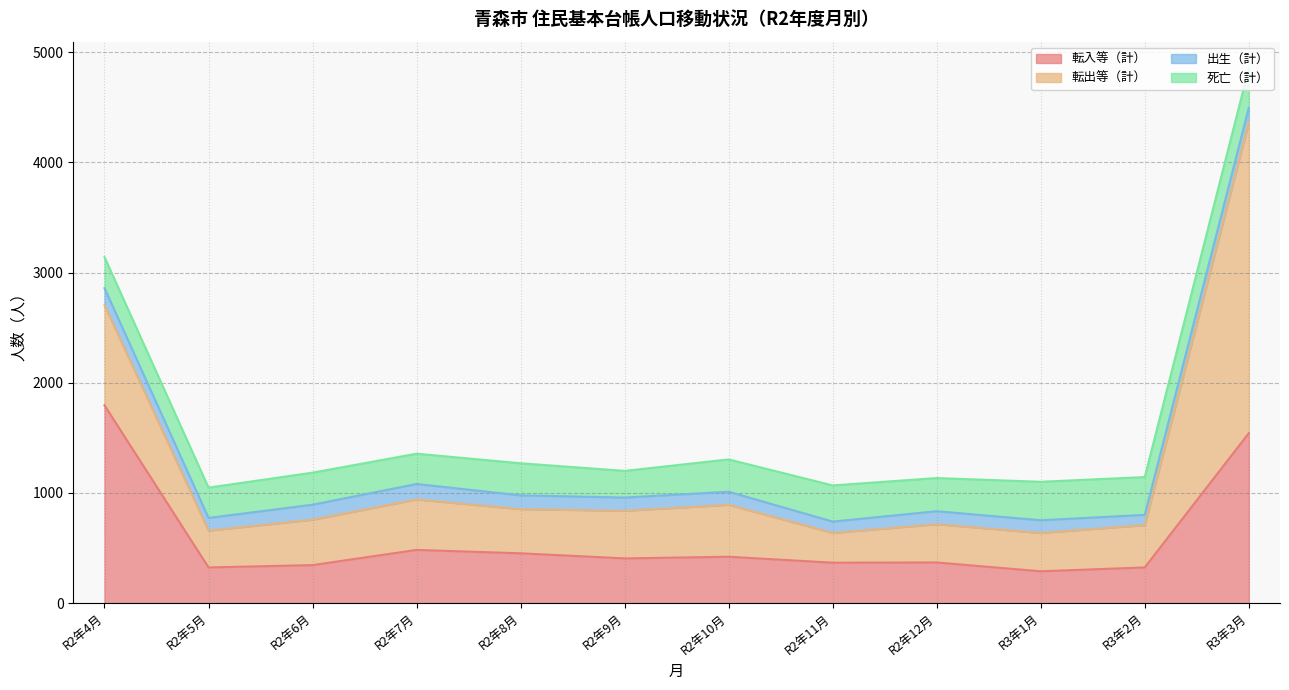

At which category does 転入等（計） reach its first local valley?

R2年5月